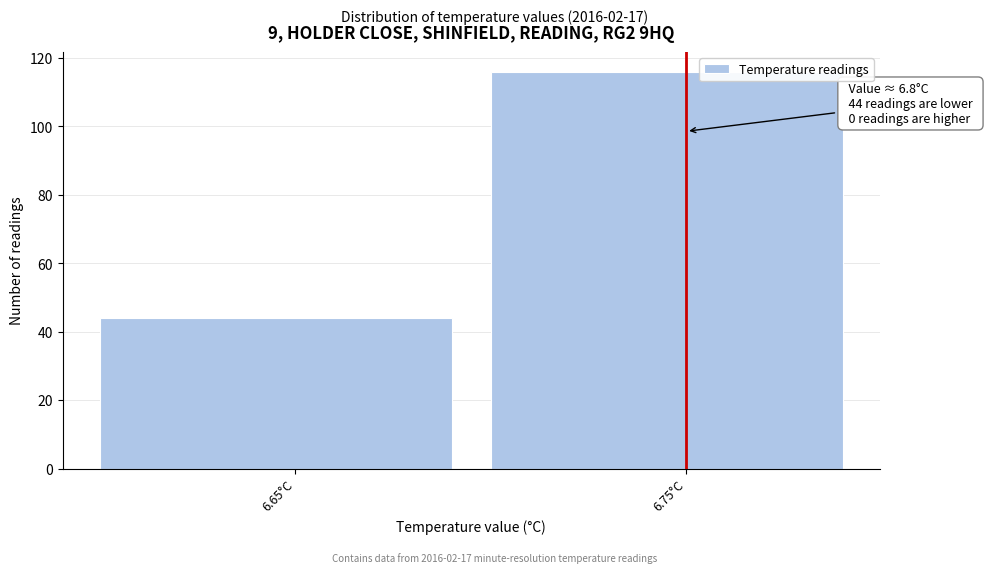

Reading left to right, extract all data points from this chart.

6.65°C=44	6.75°C=116